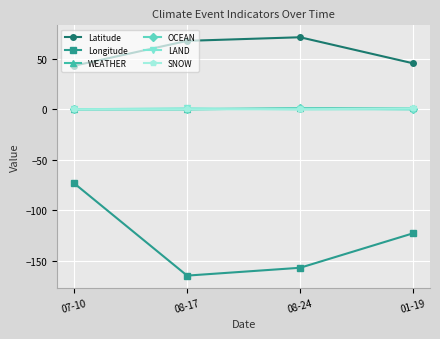

What is the minimum value shown in the chart?

-164.5